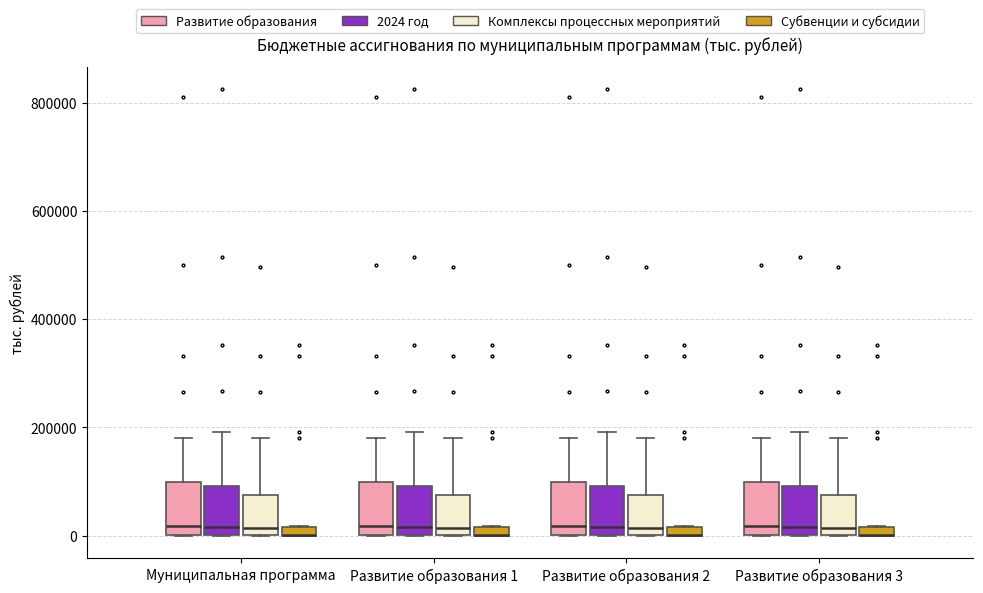

Where is the lower edge of the box for Развитие образования 1 (Развитие образования) on the y-axis? The values are not printed on the chart, so give them approximately, as read against the axis.

0